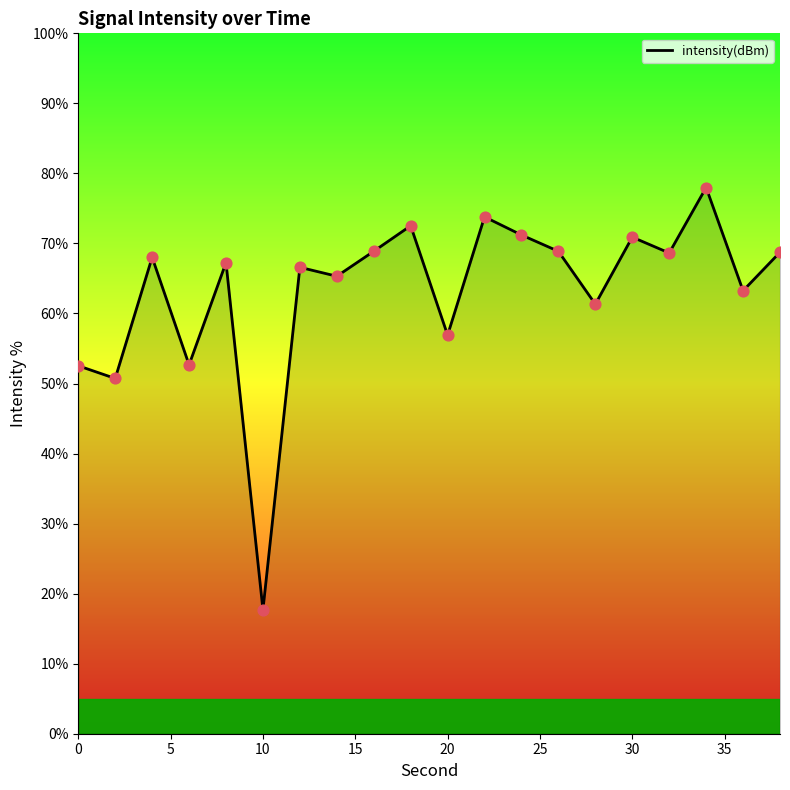

What is the difference between the maximum and minimum values?

60.3